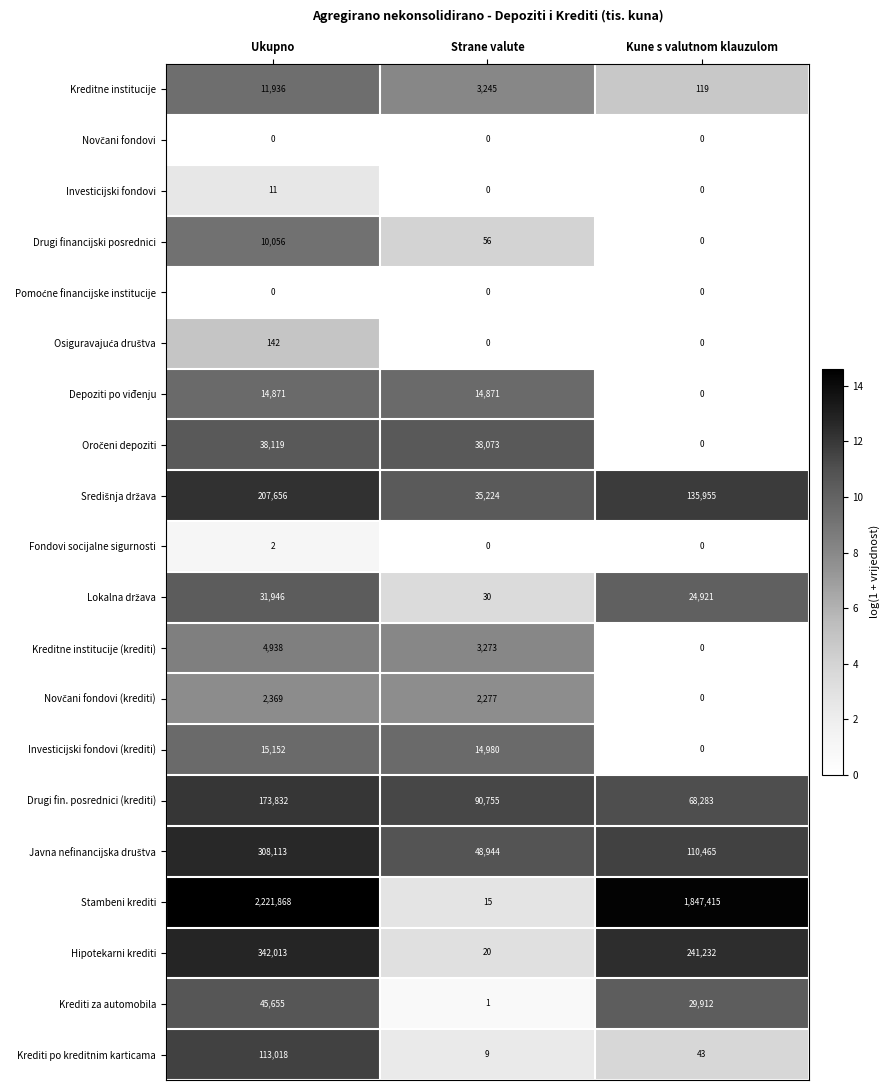

Which label corresponds to the largest value in the chart?

Ukupno